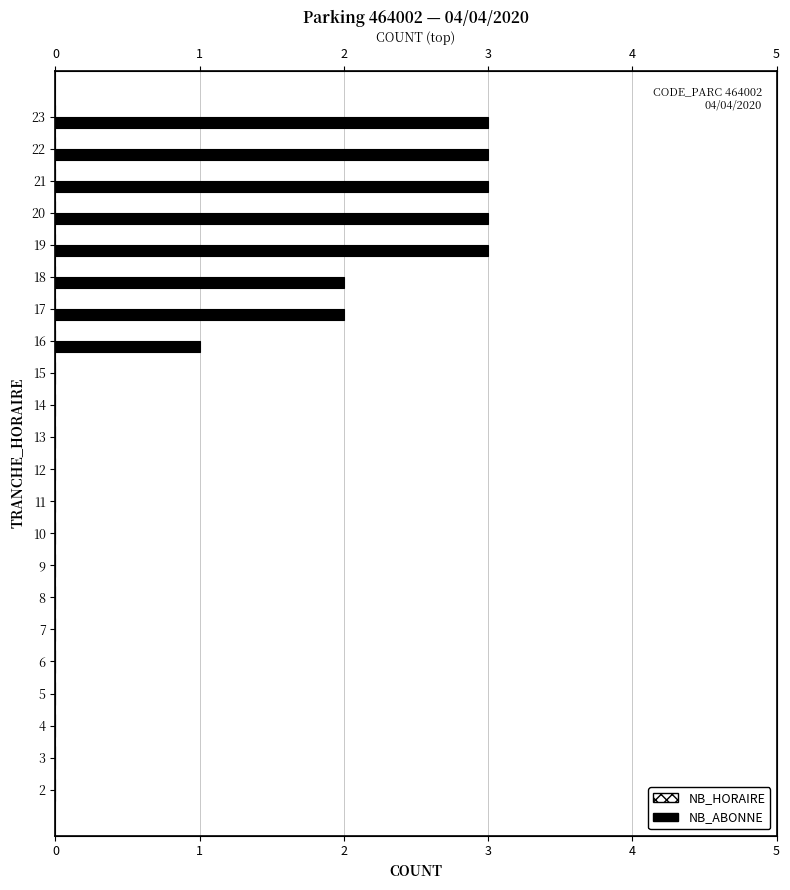

True or false: NB_ABONNE has a value of 2.7 at 16.

False